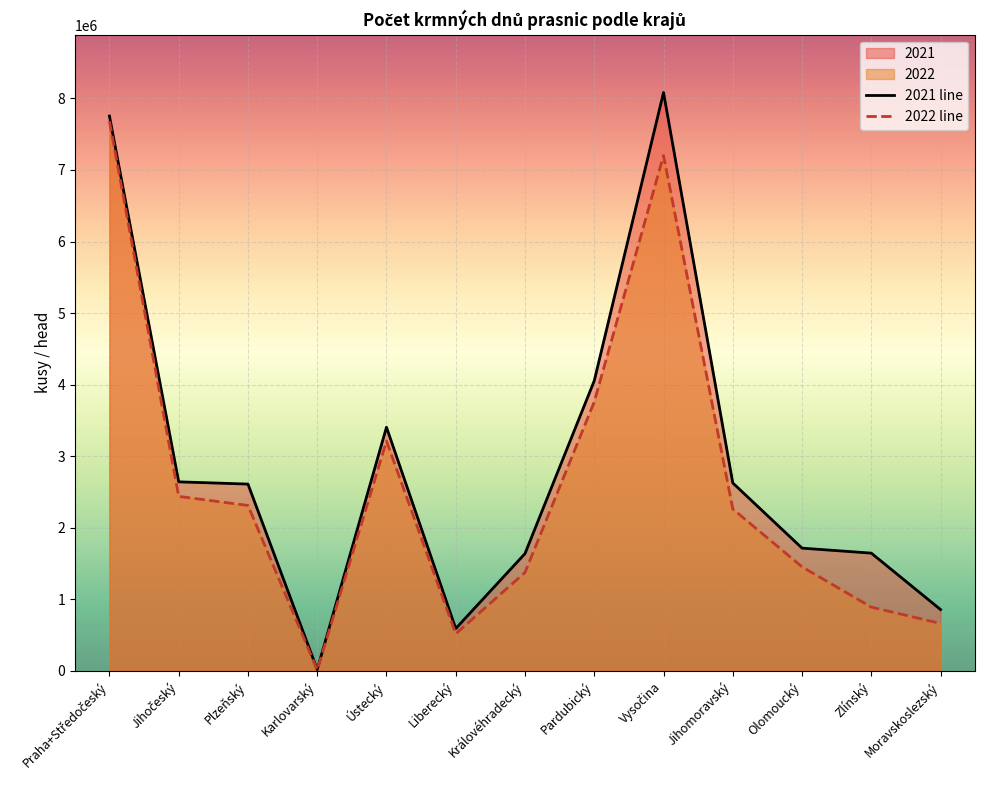

What is the label of the 12th point from the left?

Zlínský